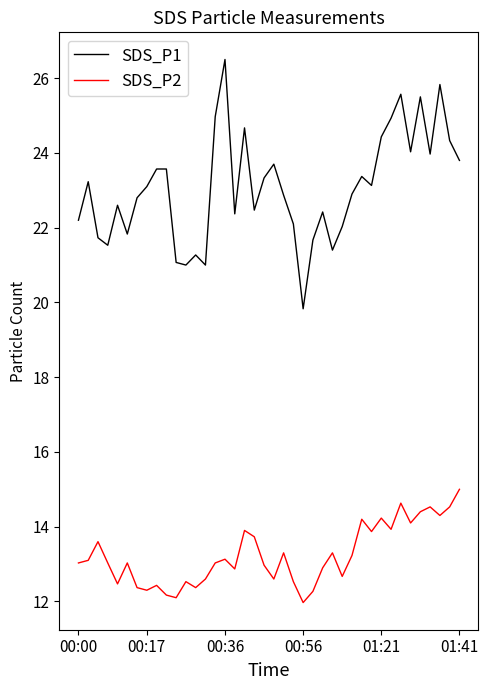

Rank the series by their maximum value, from lowest to highest.

SDS_P2, SDS_P1